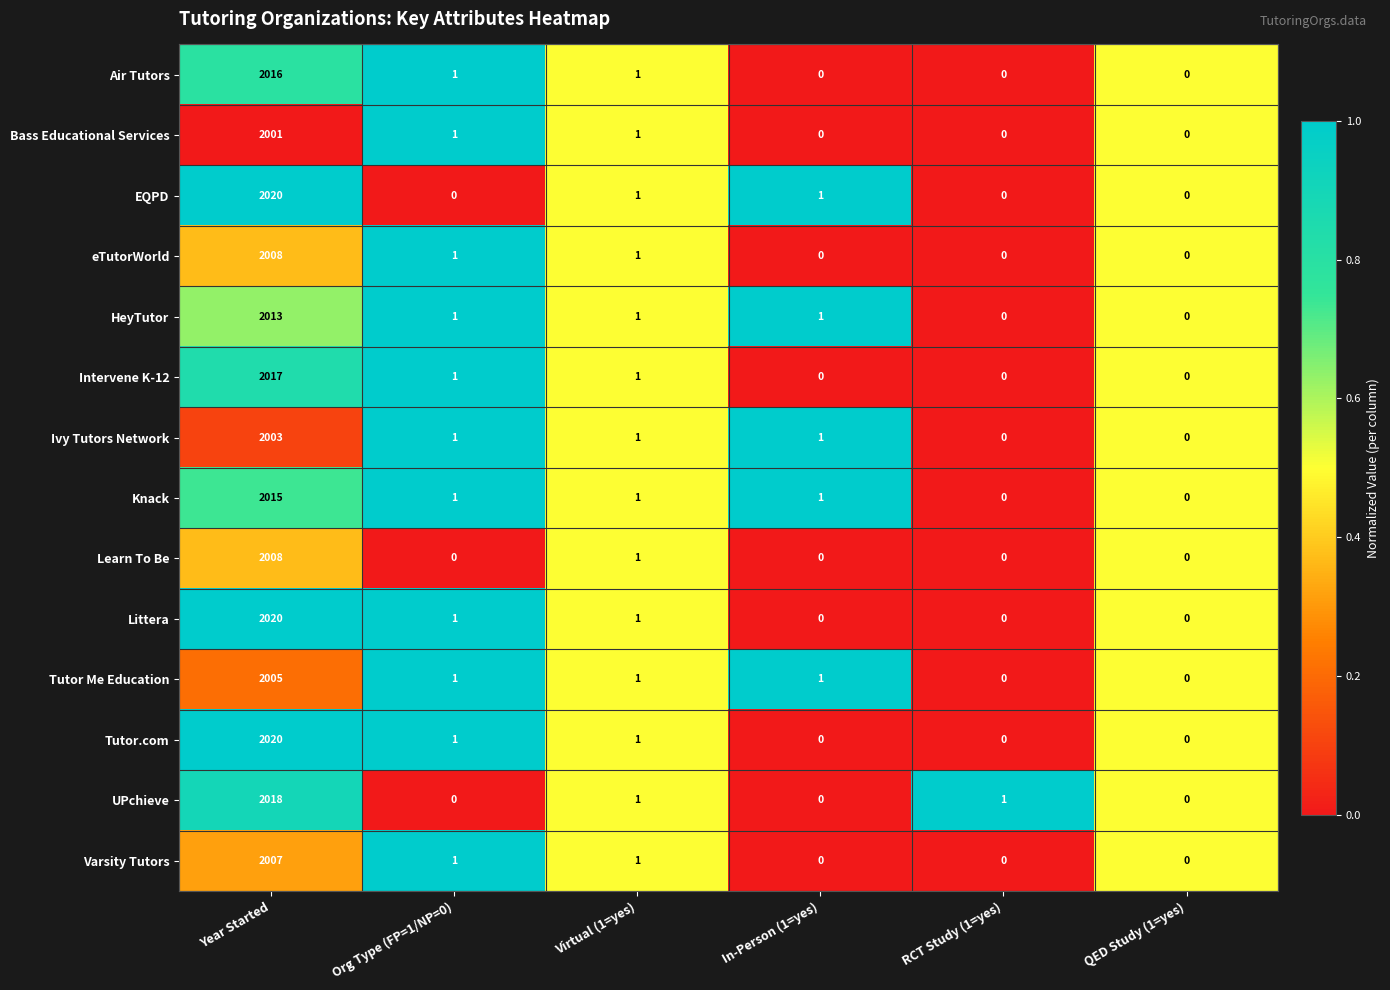

What is the average value of the UPchieve series?

337